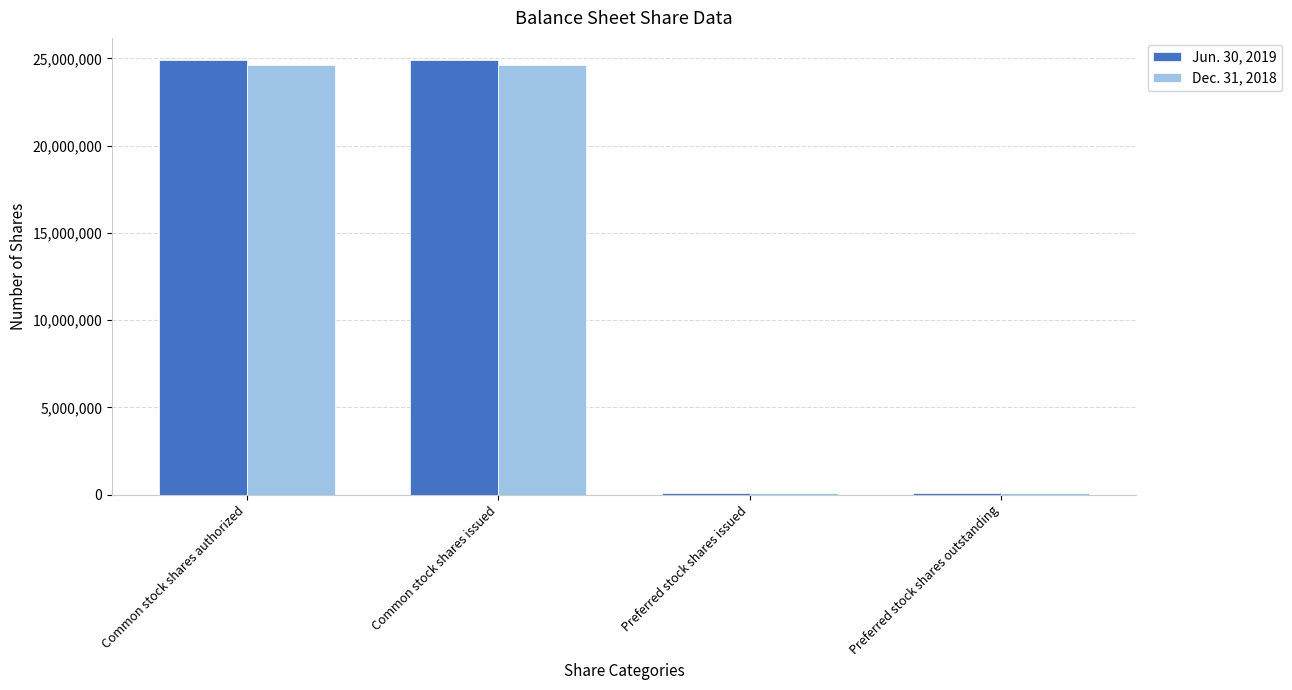

Is the value of Dec. 31, 2018 at Preferred stock shares issued greater than the value of Jun. 30, 2019 at Common stock shares authorized?

No